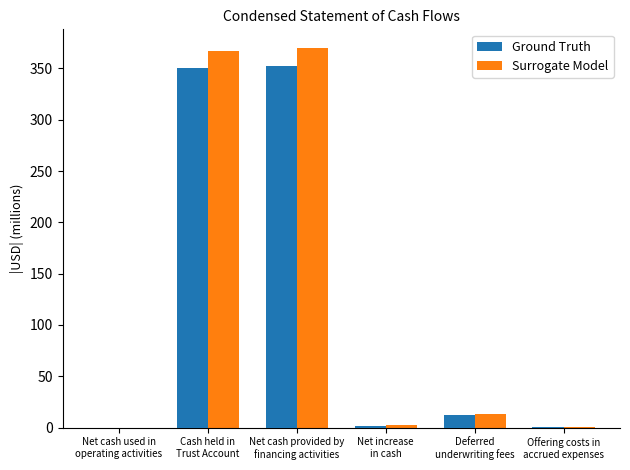

What is the highest value of the Ground Truth series?

352.1